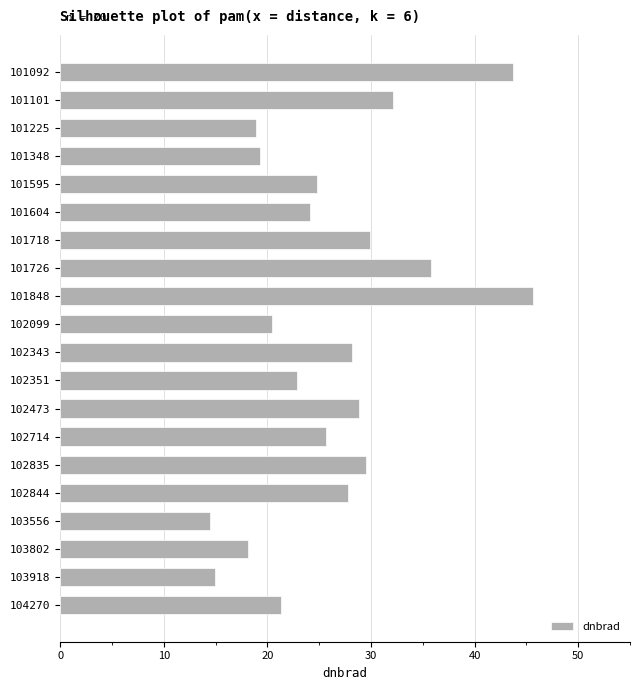

The chart shows a value of 14.4 at 103556. True or false?

True